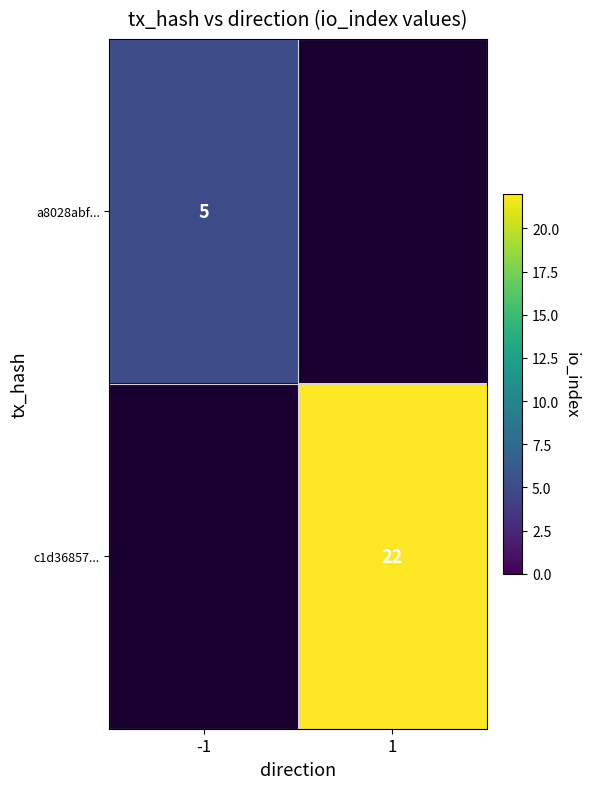

At how many categories does at least one series exceed 10?

1